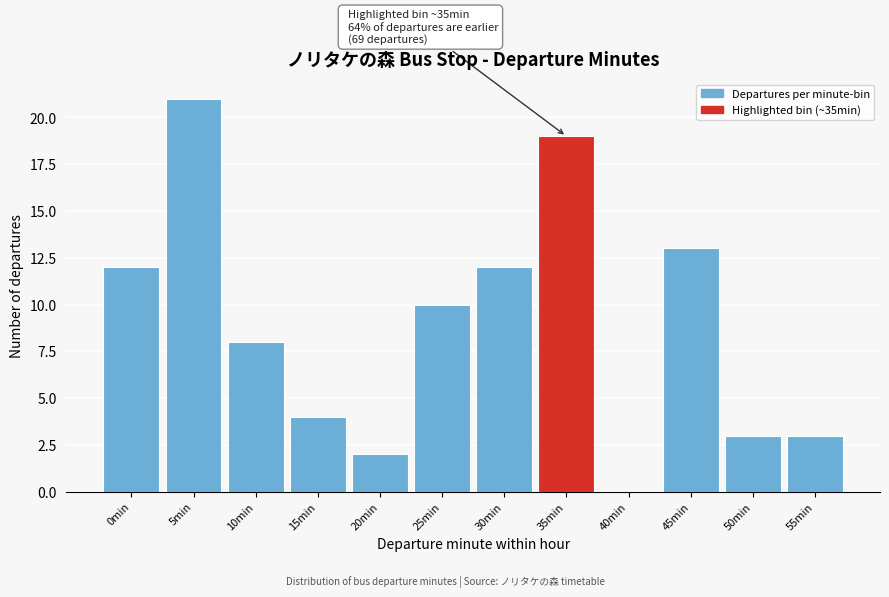

Reading right to left, what are all the values shown in this chart?

55min=3	50min=3	45min=13	40min=0	35min=19	30min=12	25min=10	20min=2	15min=4	10min=8	5min=21	0min=12